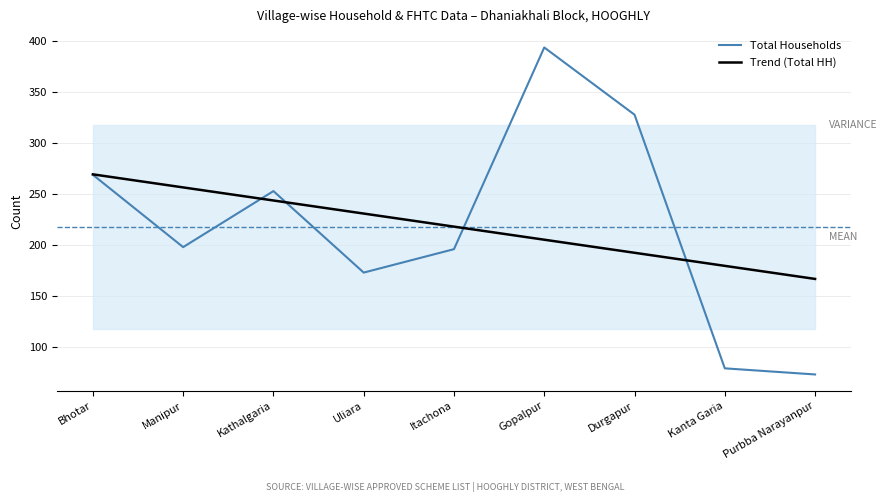

True or false: Trend (Total HH) has more than 0 points higher than both neighbors.

False